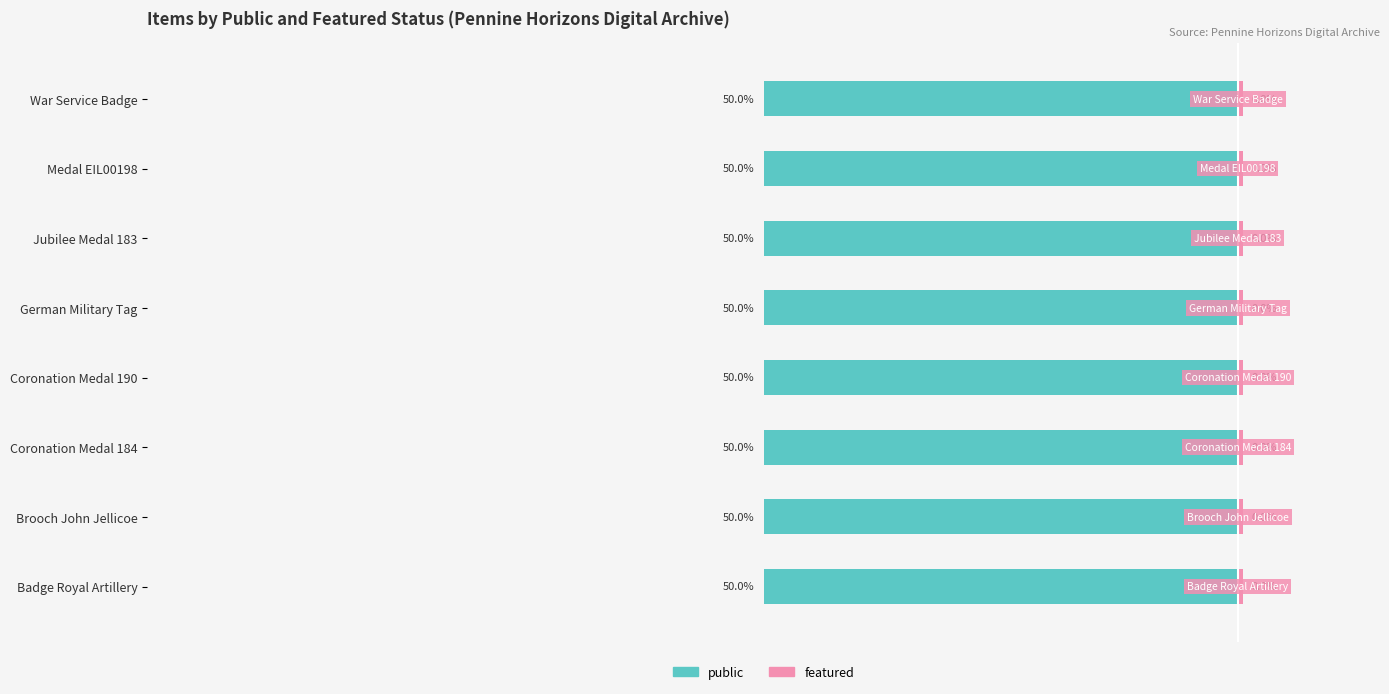

Which series has the largest total across all categories?

public